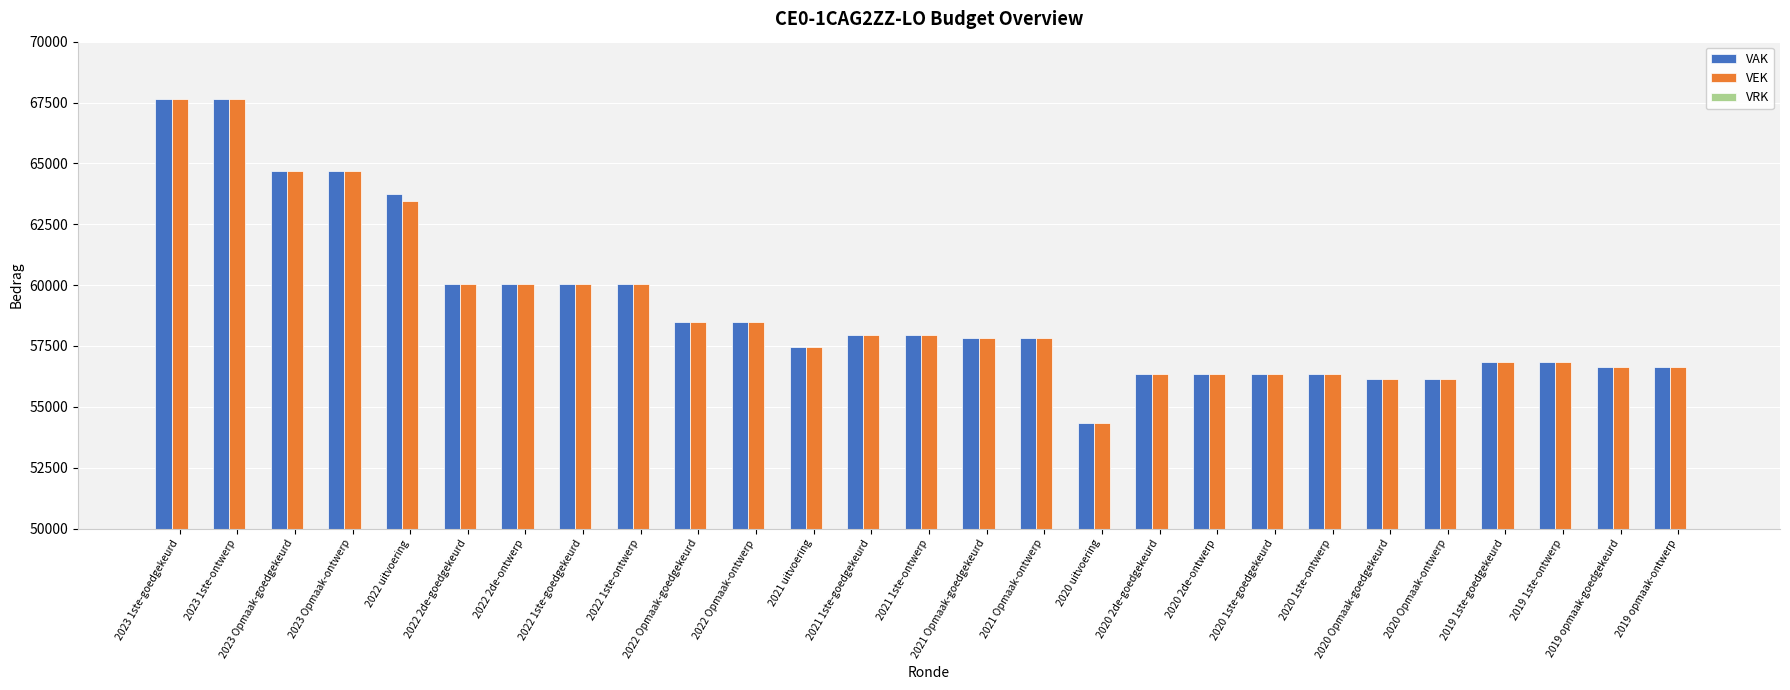

What is the difference between the second highest and minimum values in the VEK series?

13300